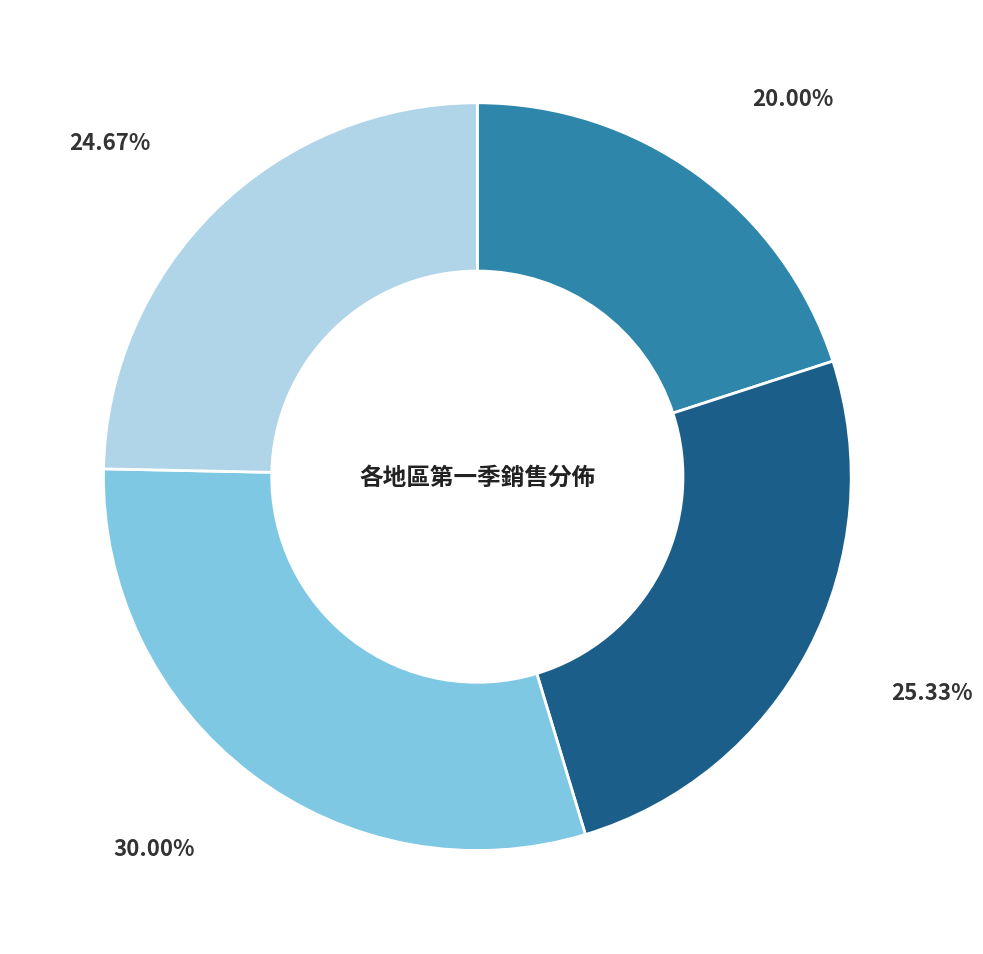

How many slices are in this pie chart?

4